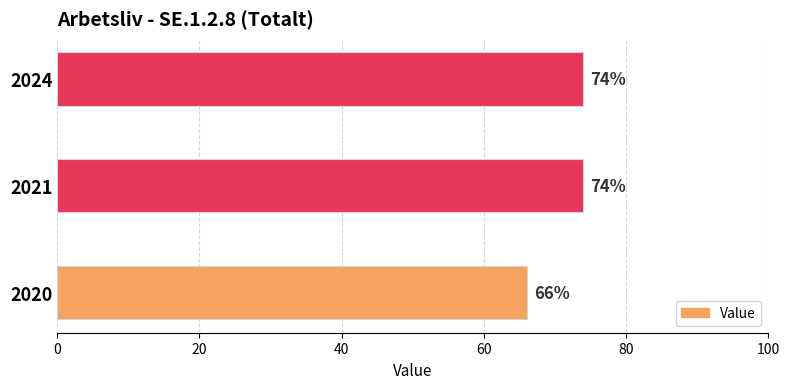

Reading bottom to top, list all the values displayed in this chart.

2020=66	2021=74	2024=74